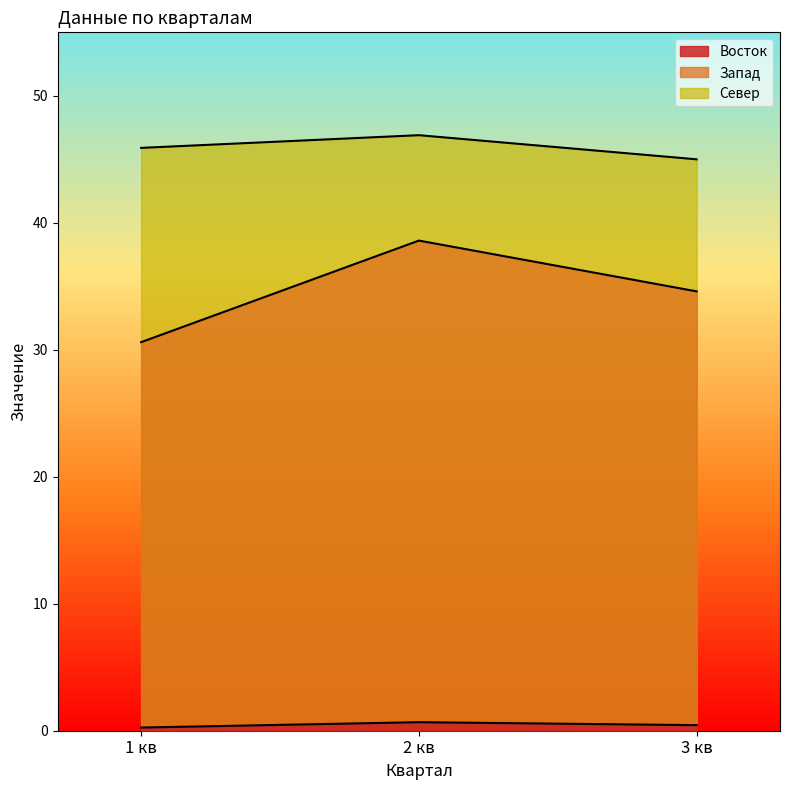

What is the average value of the Запад series?

34.6